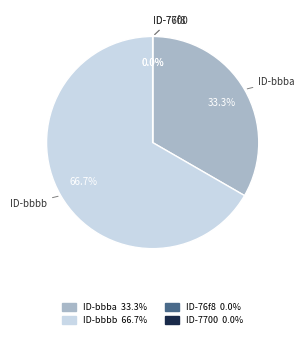

Is it true that 649cd795078190ea99217700 is 0% of the pie?

True